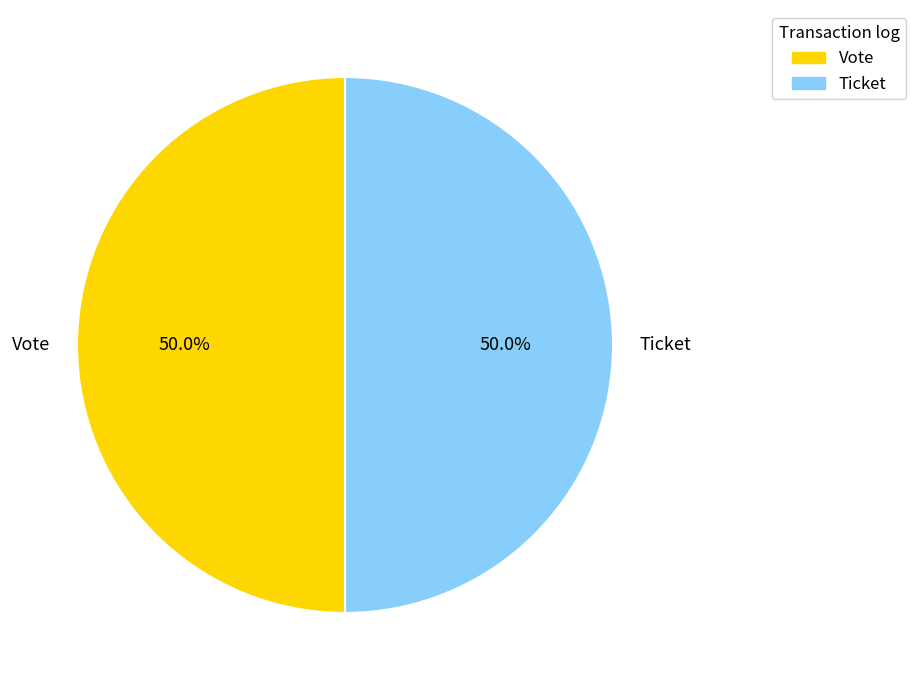

What portion of the pie excludes Ticket?

50.0%